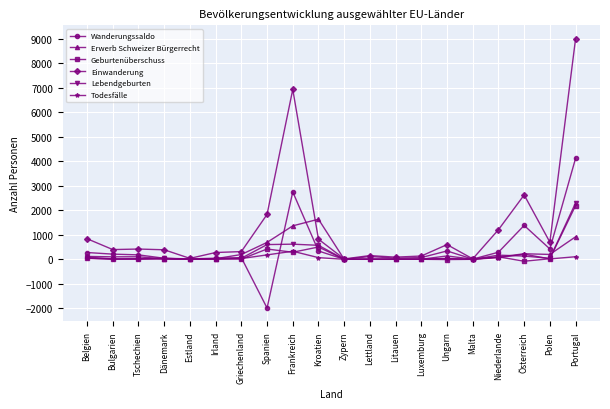

What is the average value of the Wanderungssaldo series?

438